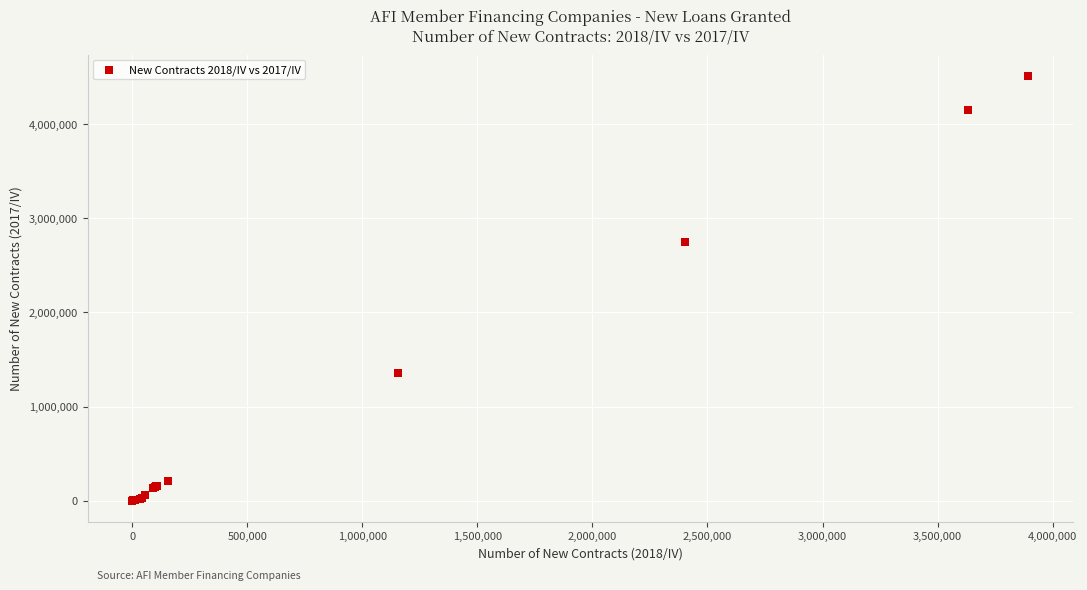

What Y value in the scatter plot is closest to 2257182?

2750014